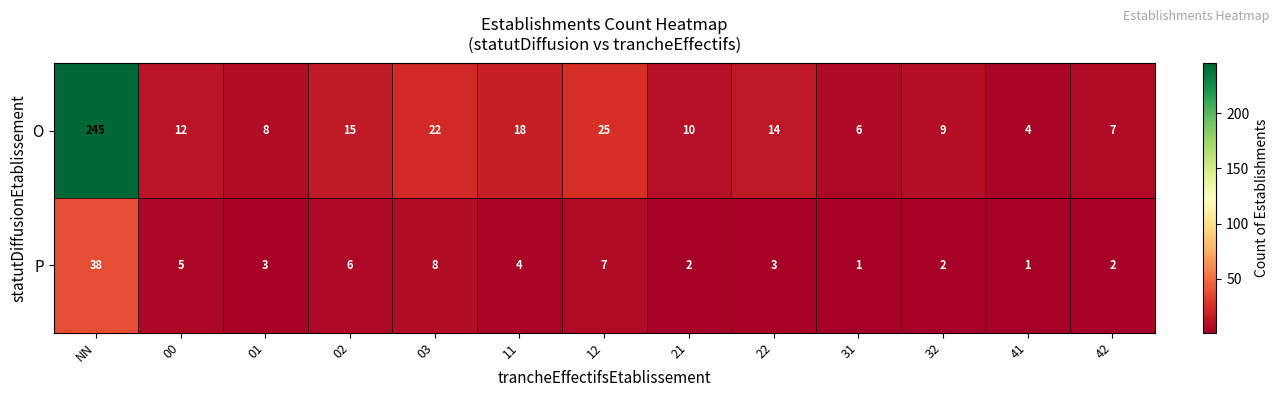

Reading left to right, transcribe all the data shown in this chart.

O: NN=245	00=12	01=8	02=15	03=22	11=18	12=25	21=10	22=14	31=6	32=9	41=4	42=7
P: NN=38	00=5	01=3	02=6	03=8	11=4	12=7	21=2	22=3	31=1	32=2	41=1	42=2